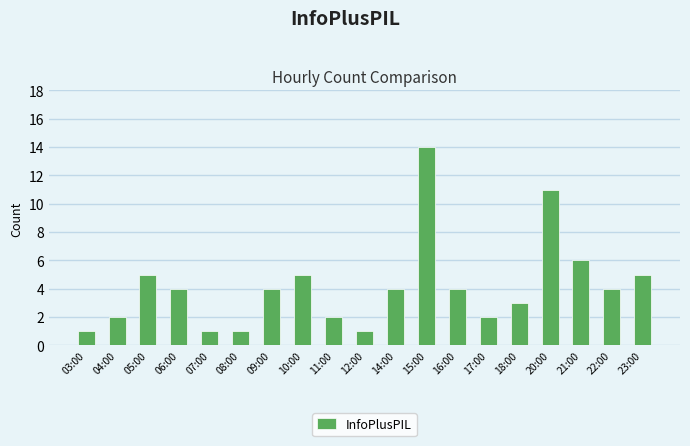

What is the ratio of the value at 07:00 to the value at 08:00?

1.0